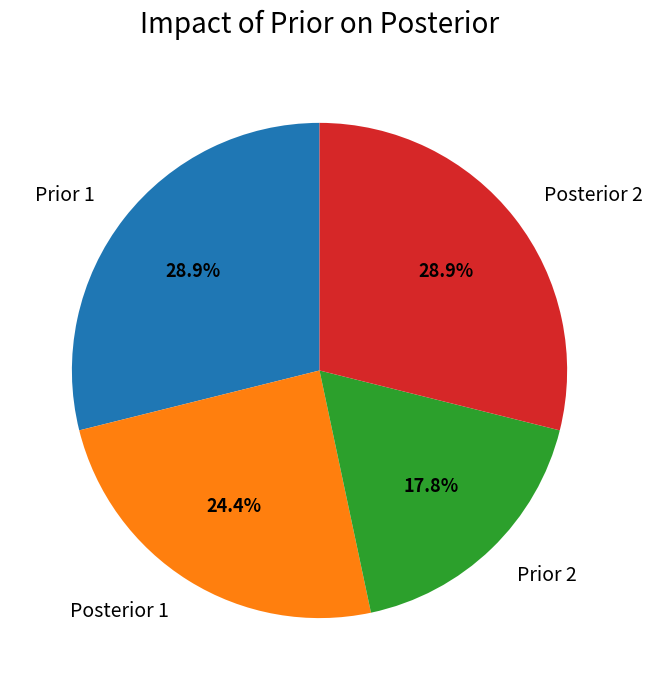

Which has a higher value, Prior 1 or Posterior 1?

Prior 1